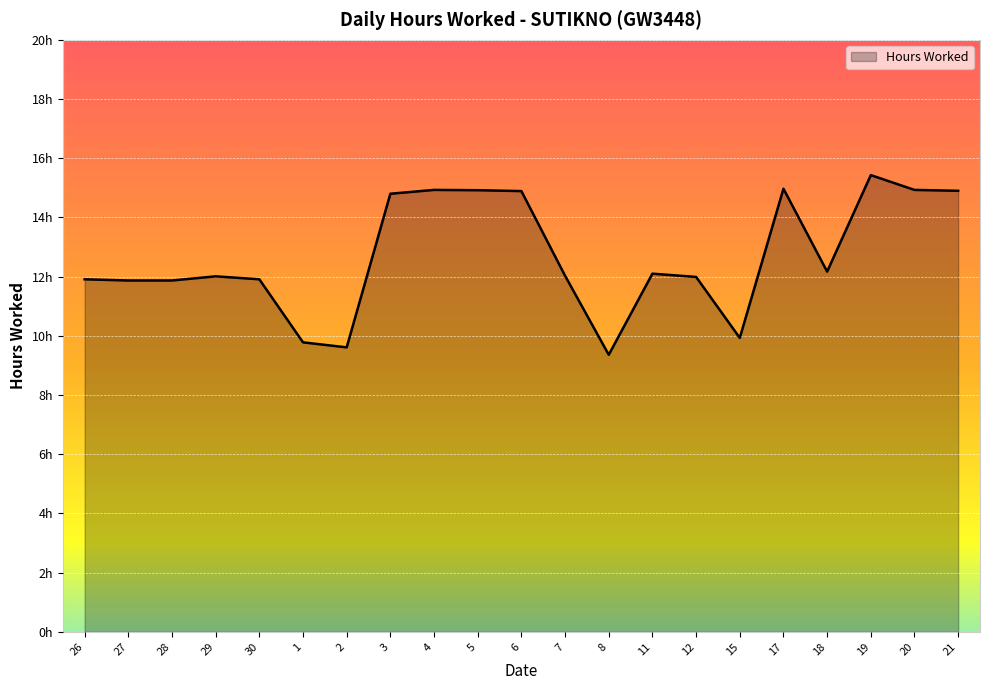

List the labels in order of value, smallest first.

8, 2, 1, 15, 27, 28, 26, 30, 12, 29, 7, 11, 18, 3, 6, 21, 5, 4, 20, 17, 19